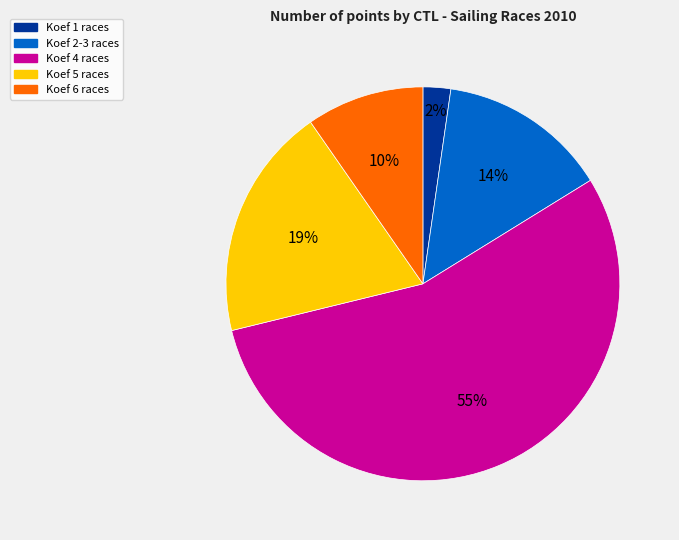

Which has a higher value, Koef 1 races or Koef 5 races?

Koef 5 races